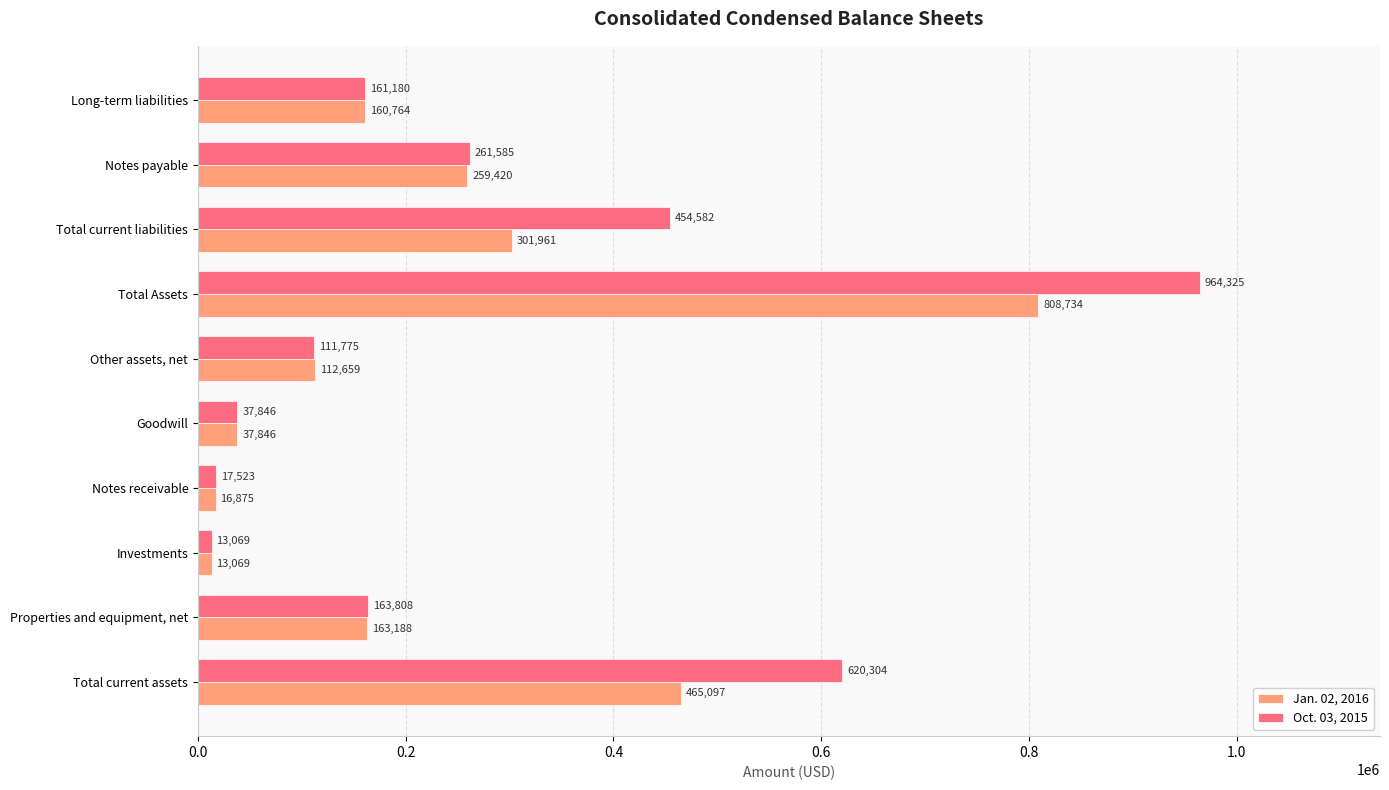

Which series has the widest spread of values?

Oct. 03, 2015